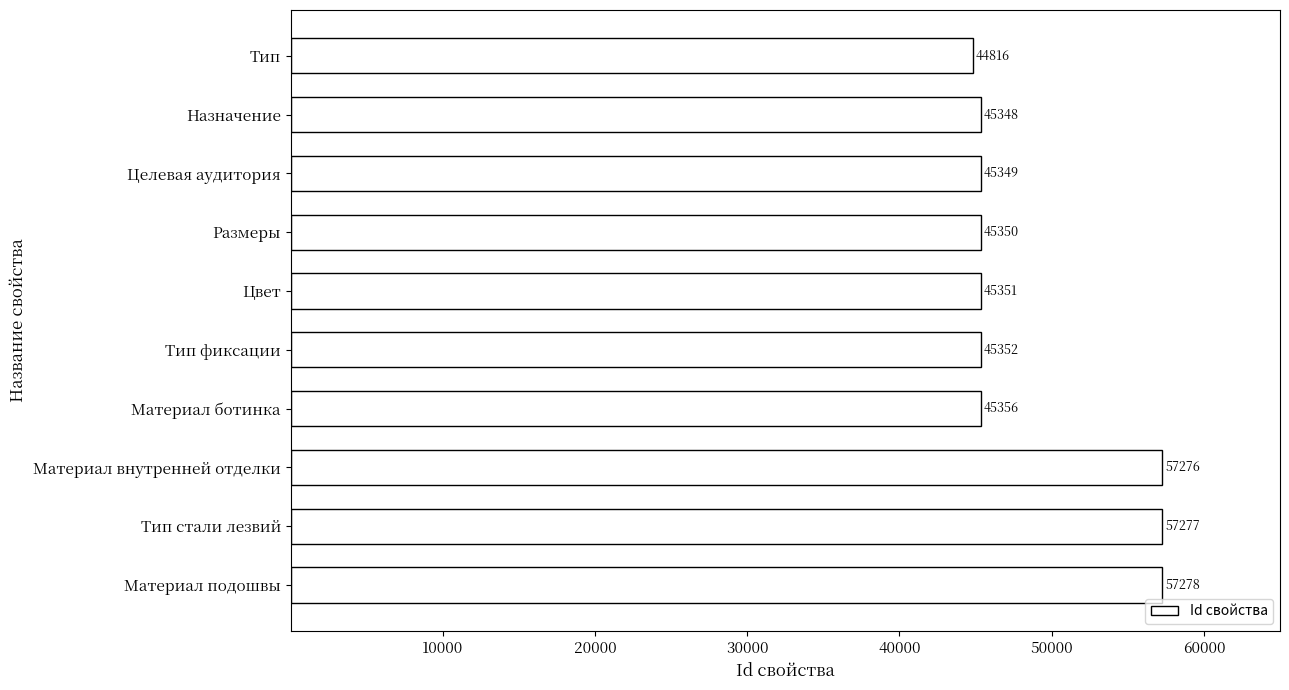

Rank the categories by value from lowest to highest.

Тип, Назначение, Целевая аудитория, Размеры, Цвет, Тип фиксации, Материал ботинка, Материал внутренней отделки, Тип стали лезвий, Материал подошвы